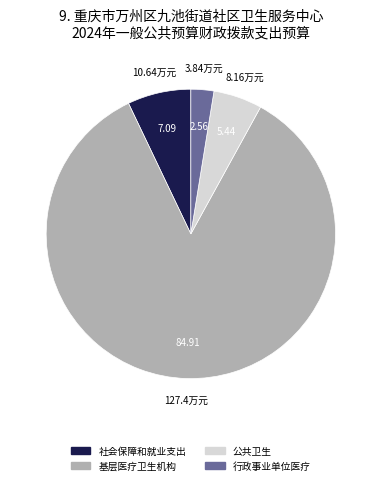

Which has a higher value, 行政事业单位医疗 or 社会保障和就业支出?

社会保障和就业支出